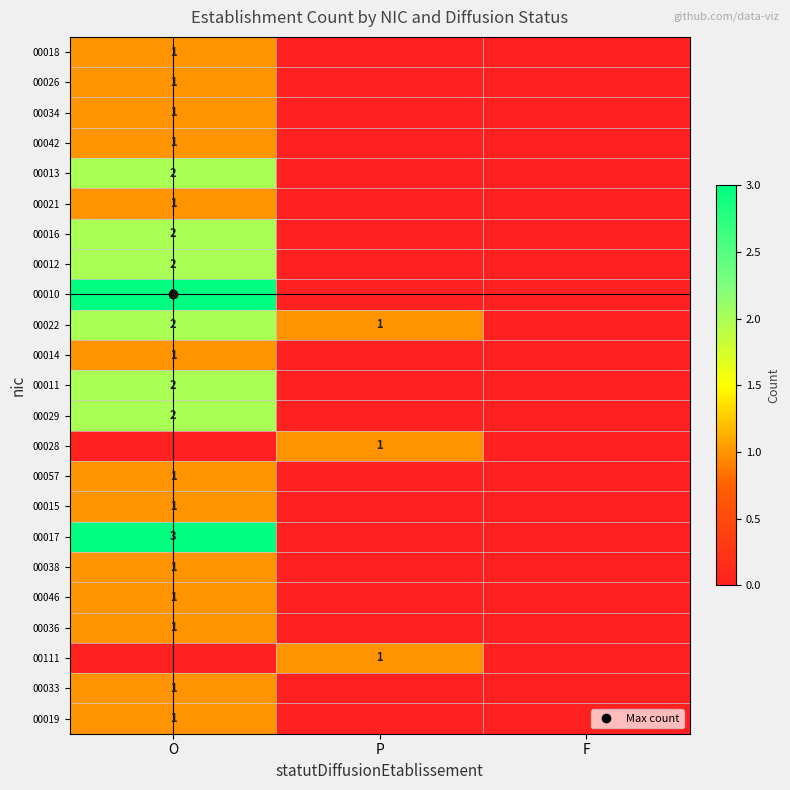

True or false: 00012 has a value of 1 at O.

False